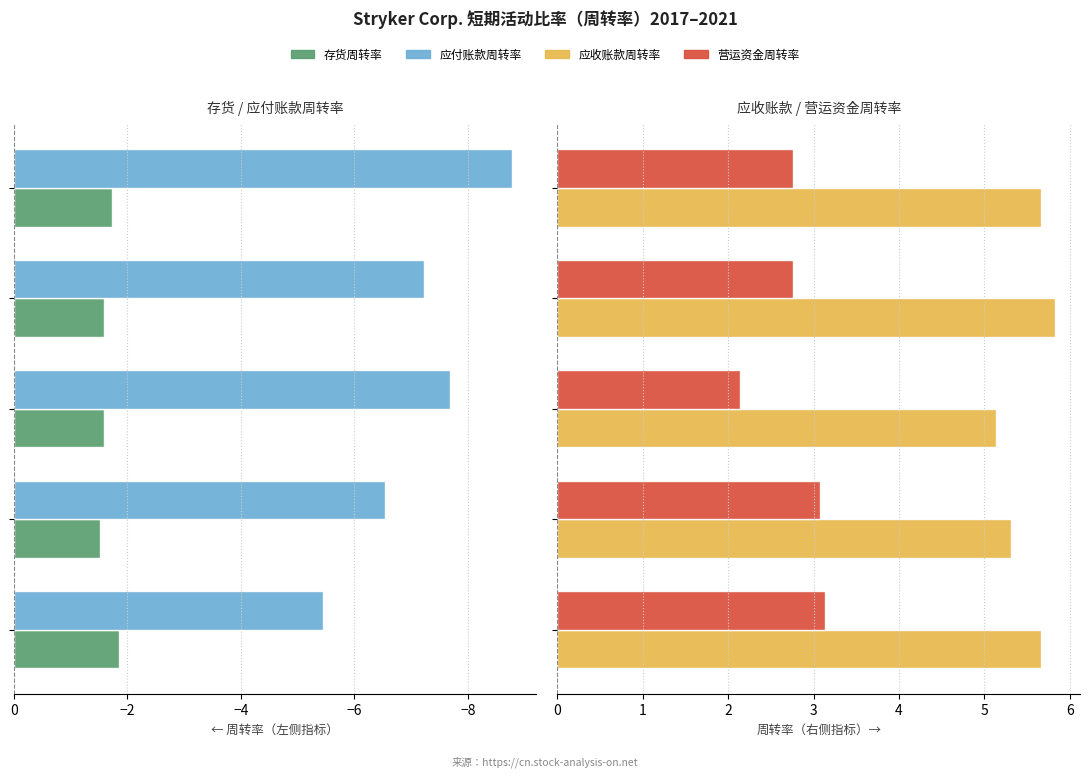

Is it true that 存货周转率 equals -2.5 at −6?

False